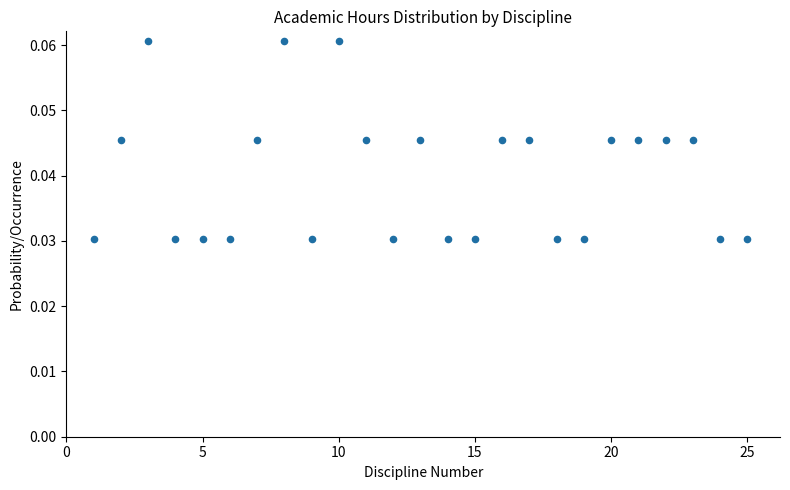

How many data points are displayed?

25